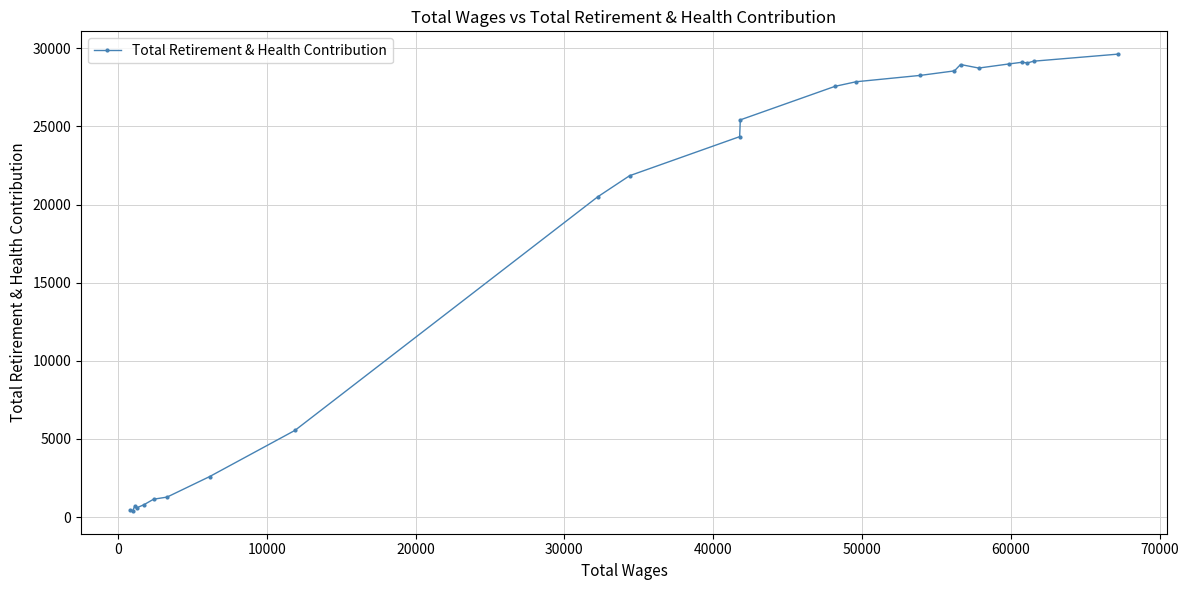

What is the difference between the maximum and minimum values?

29230